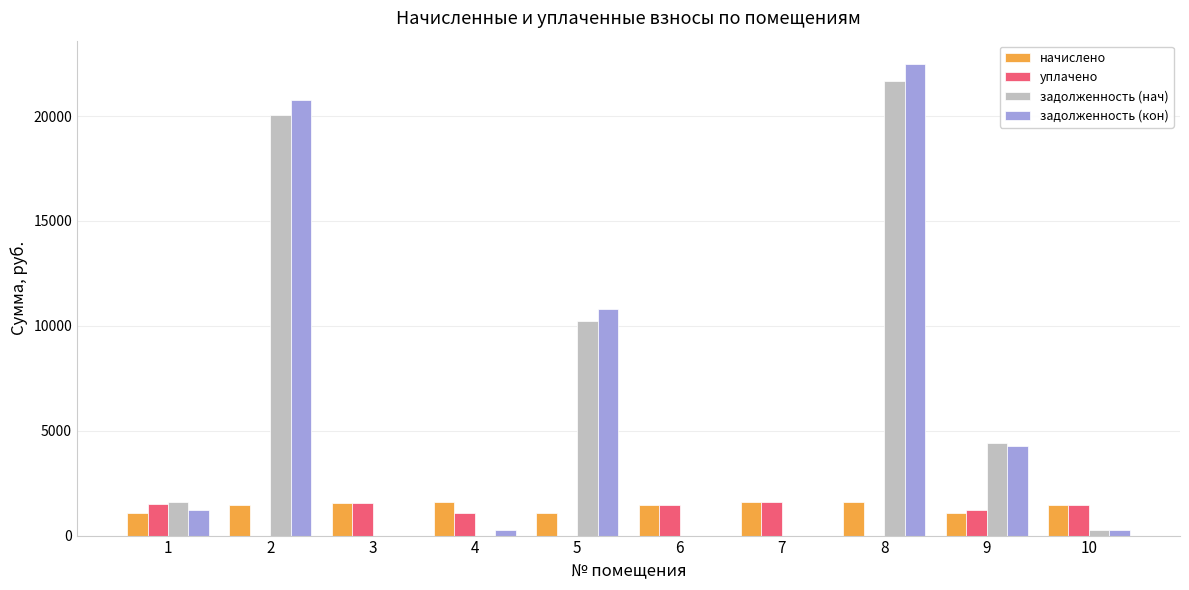

The value of задолженность (кон) at 6 is -15485.9. True or false?

False